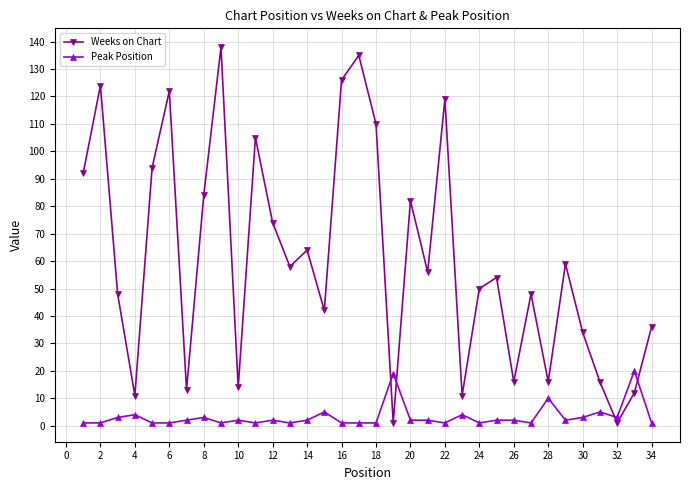

Which series has the largest total across all categories?

Weeks on Chart